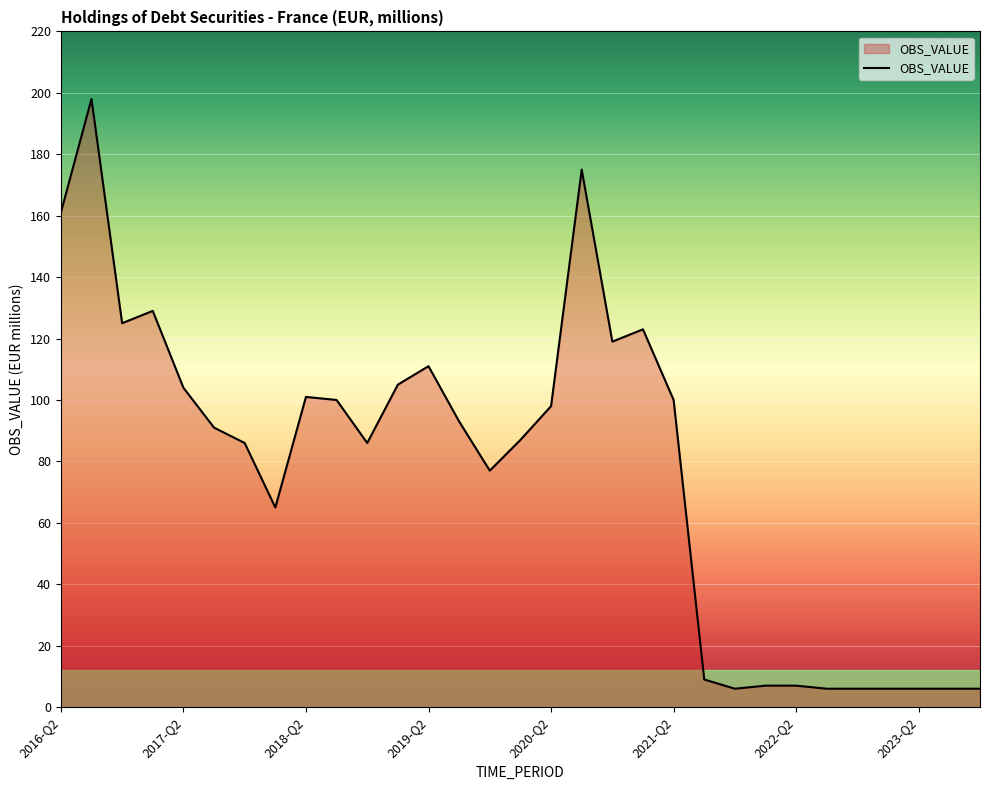

What is the sum of all values?

2399